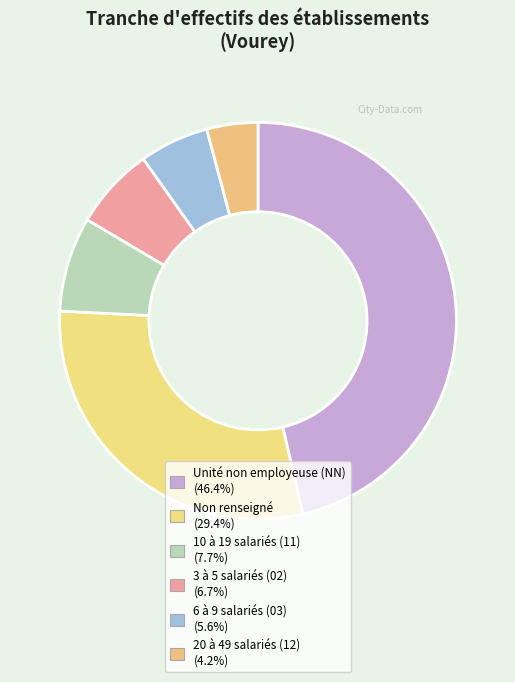

Count the number of slices in the pie.

6